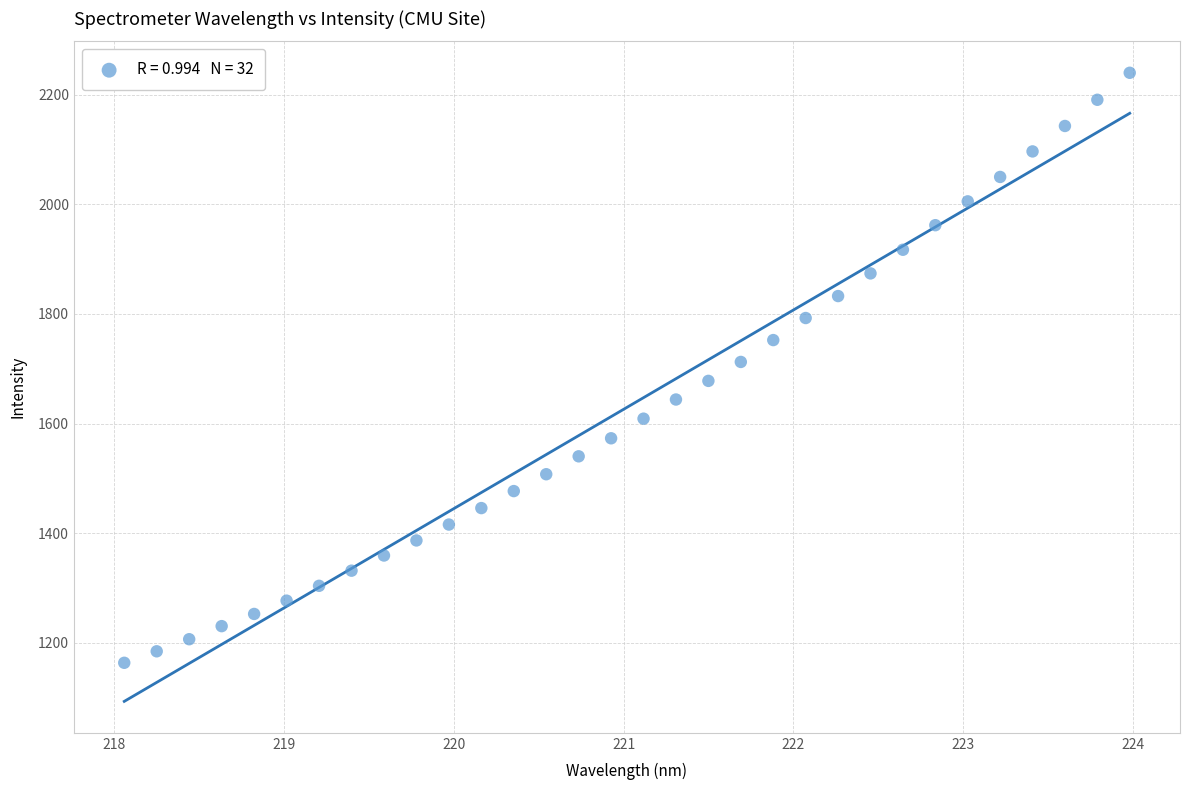

What is the range of X values (max minus min)?

5.9